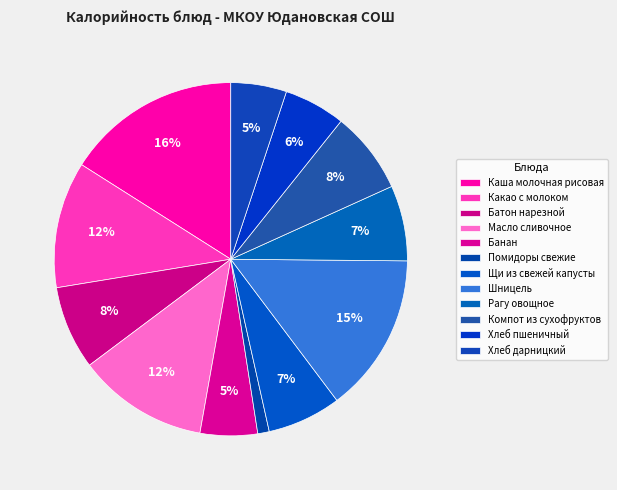

How many slices are in this pie chart?

12